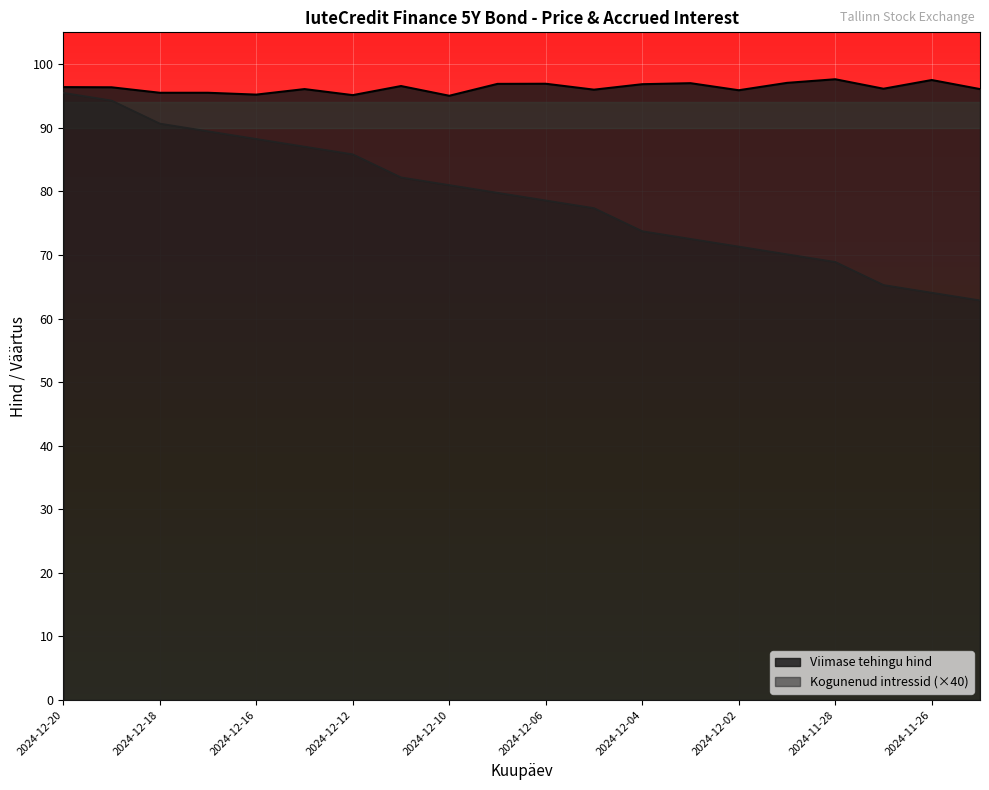

What is the difference between the maximum and minimum values in the Viimase tehingu hind series?

2.6